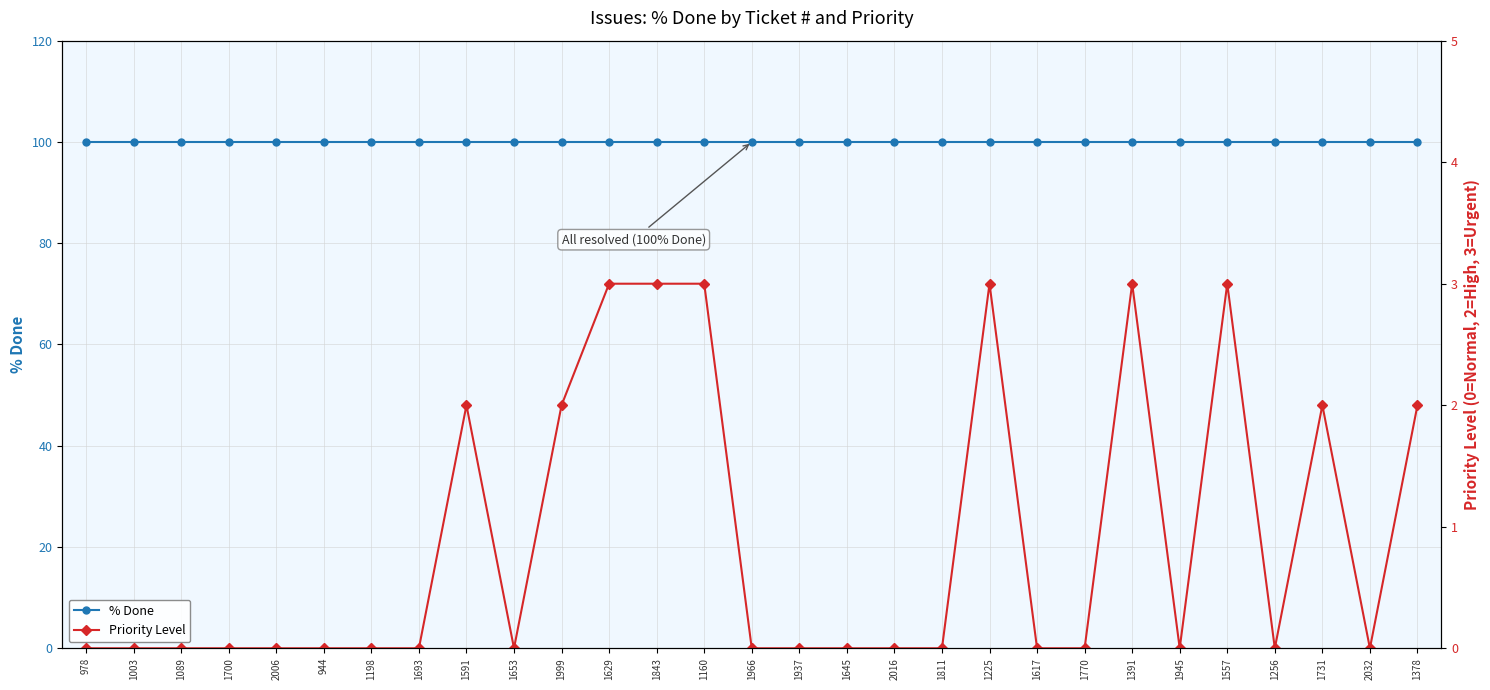

Where is the first local minimum for Priority Level?

1653